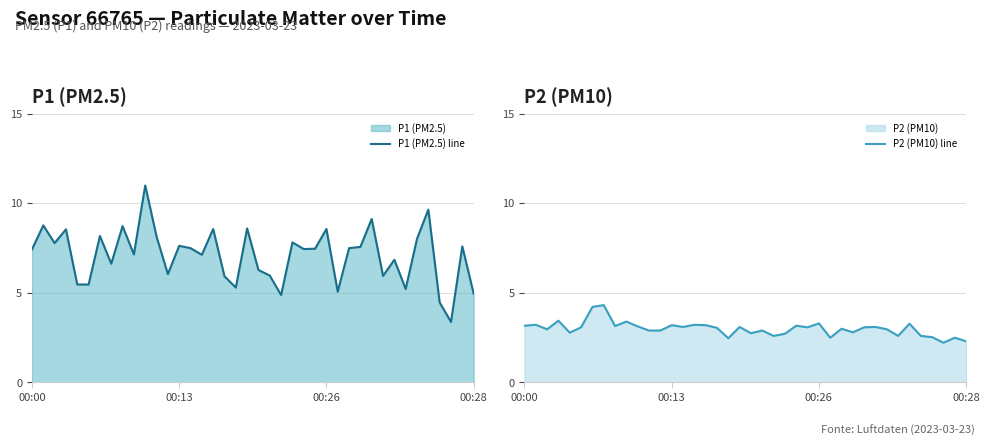

Which series has the largest range (max minus min)?

P1 (PM2.5) line